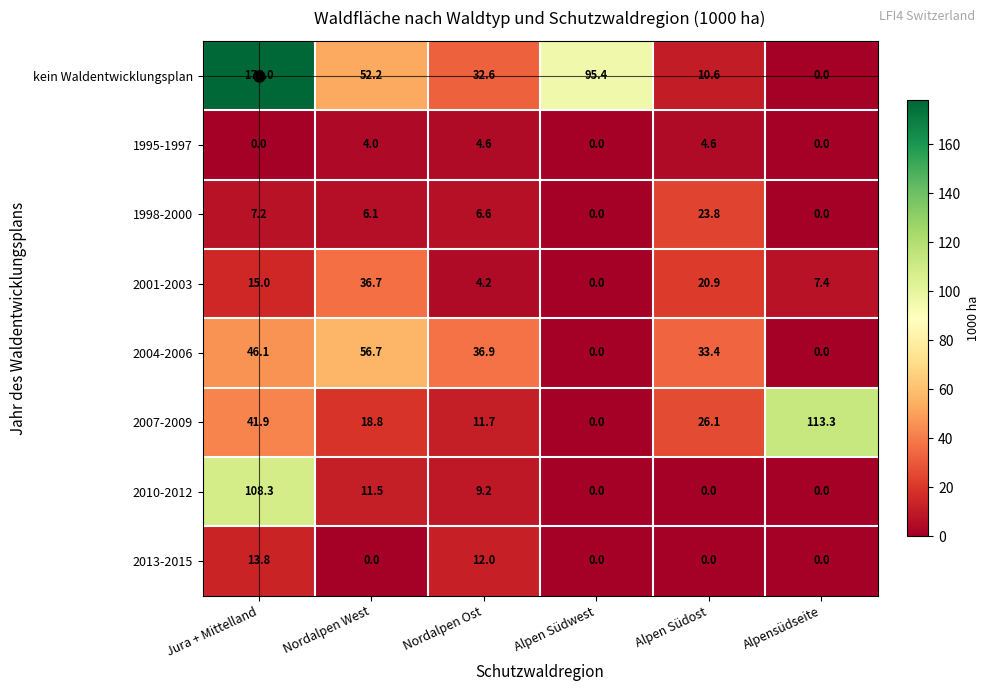

Between Alpen Südwest and Alpen Südost, which series saw the biggest shift?

kein Waldentwicklungsplan